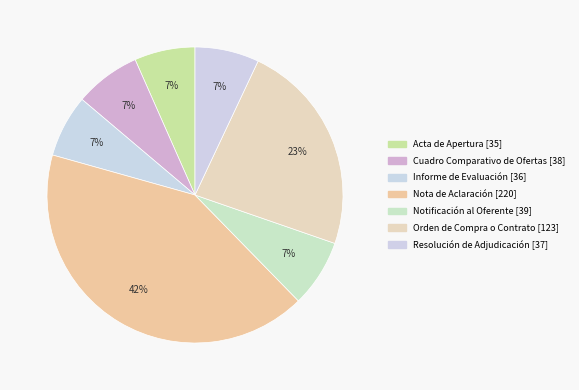

Is it true that Cuadro Comparativo de Ofertas is 1% of the pie?

False